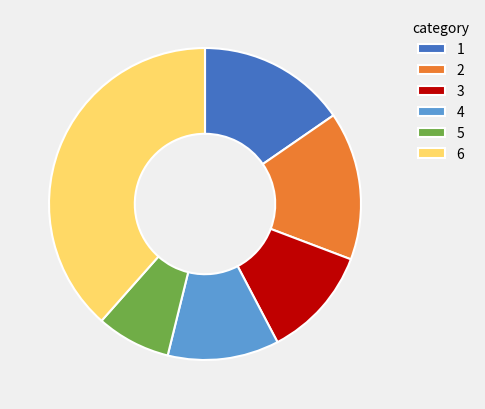

What is the ratio of the value at 6 to the value at 5?

5.0